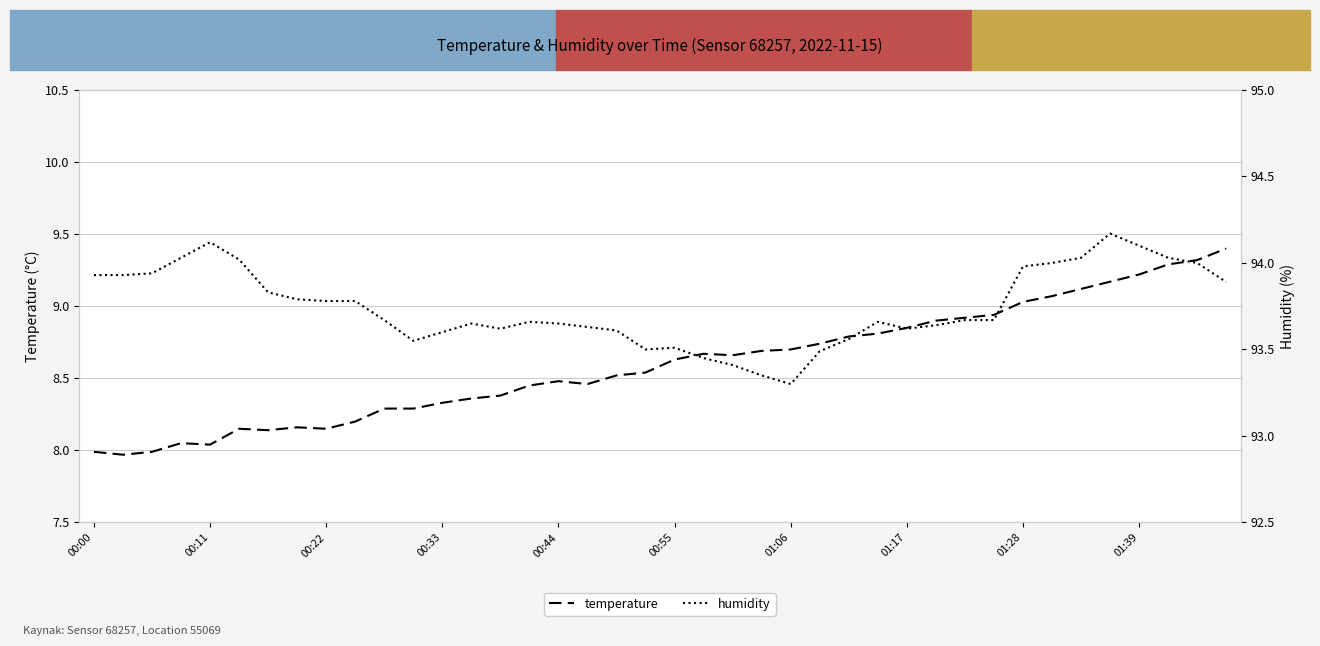

True or false: humidity has a value of 50.7 at 25.

False